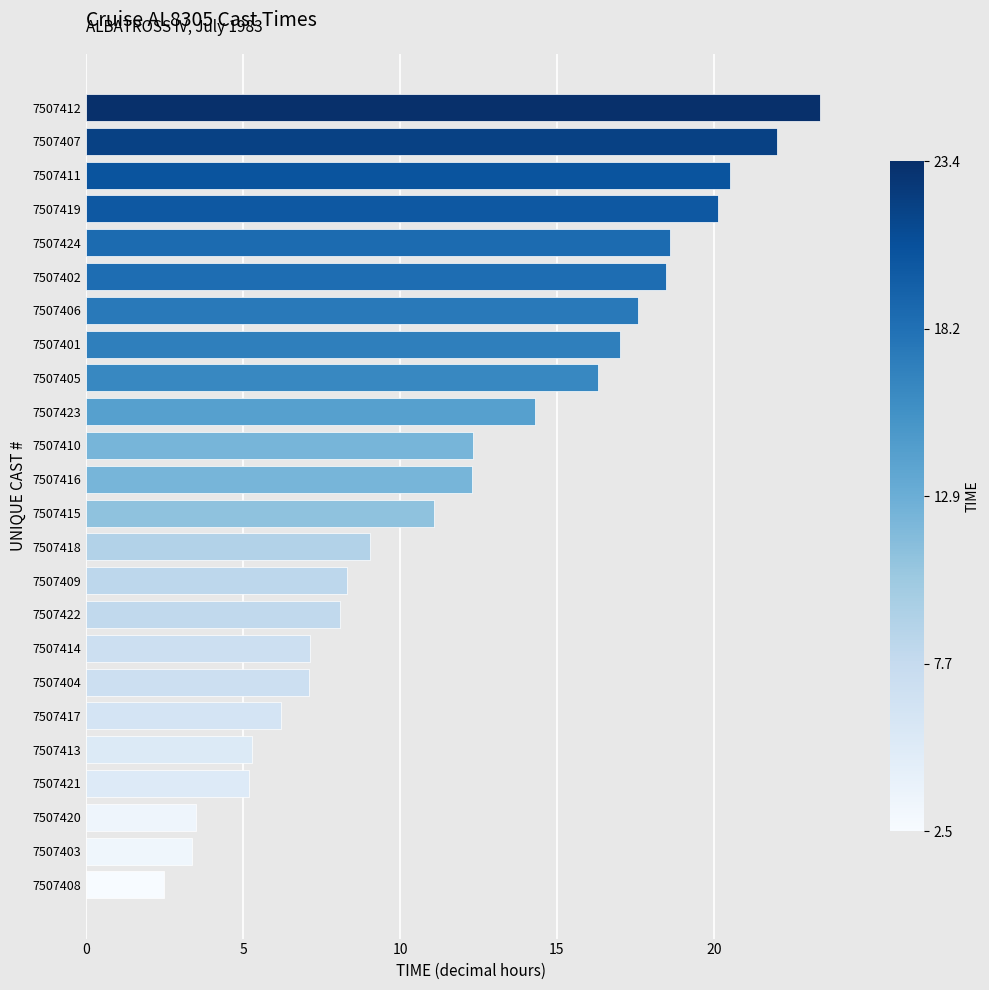

What is the sum of all values?

289.8